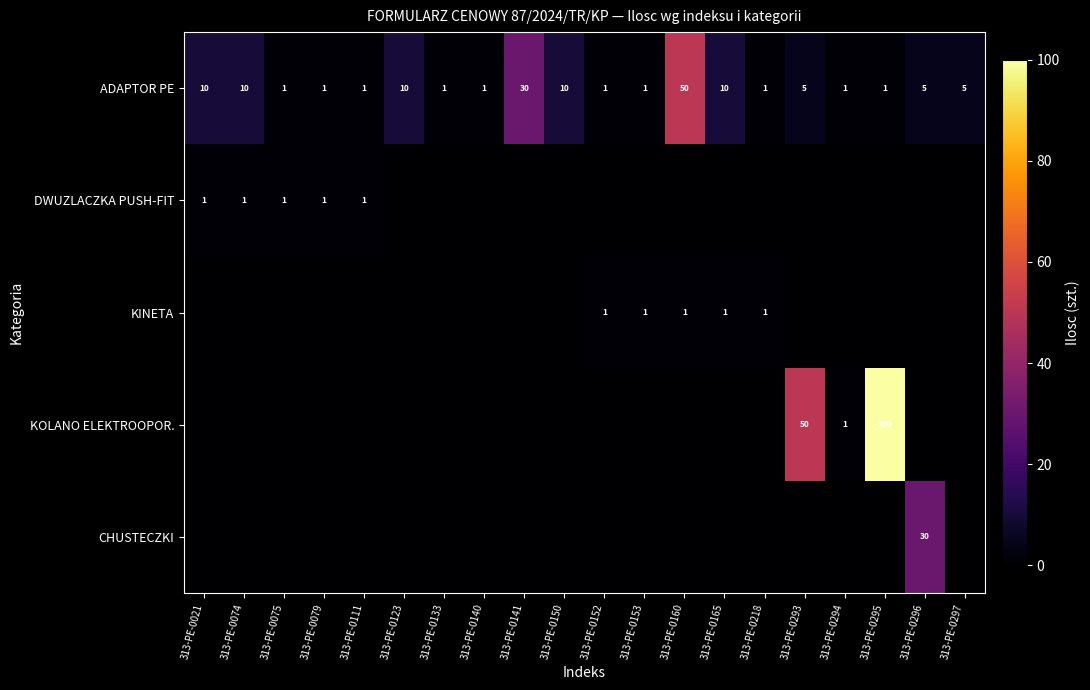

What is the total value across all series at 313-PE-0021?

11